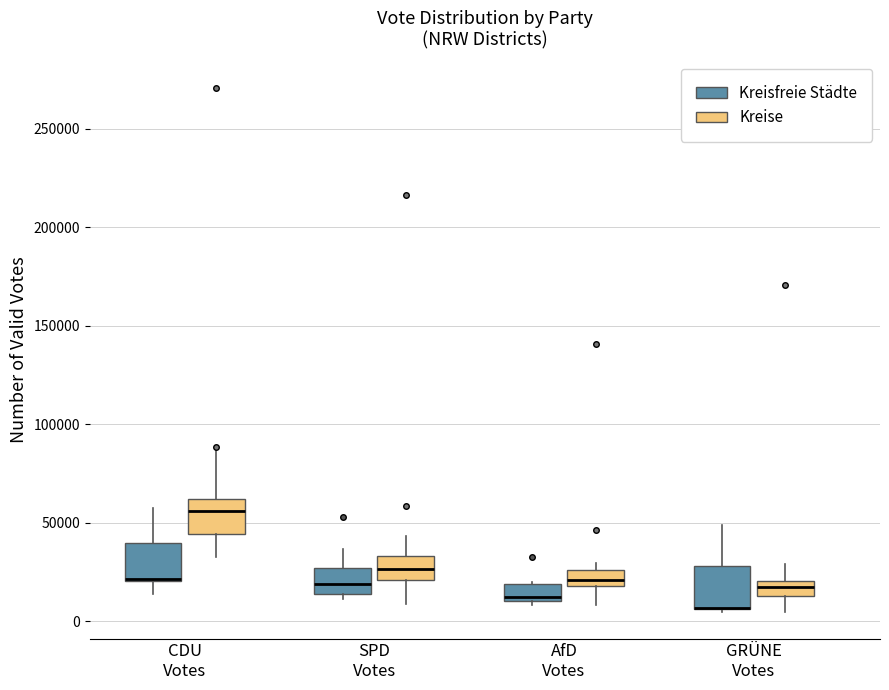

Where is the upper edge of the box for GRÜNE Votes (Kreisfreie Städte) on the y-axis? The values are not printed on the chart, so give them approximately, as read against the axis.

30000